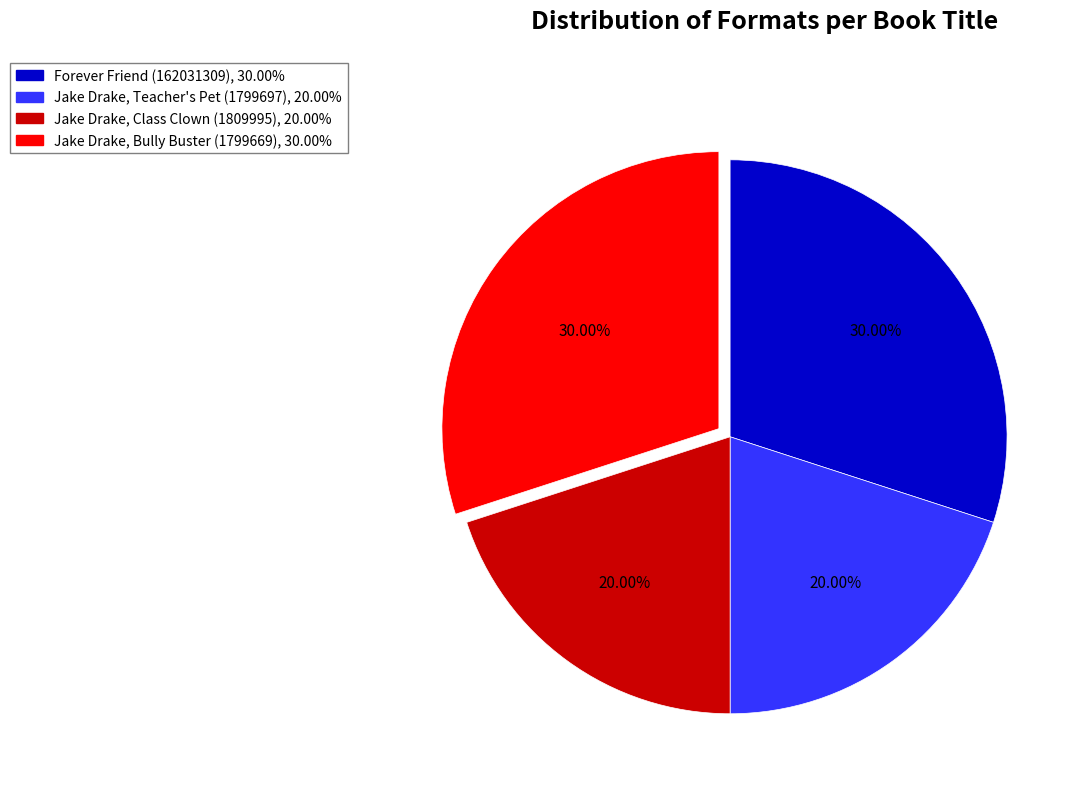

Is there any slice that represents more than half of the pie?

No